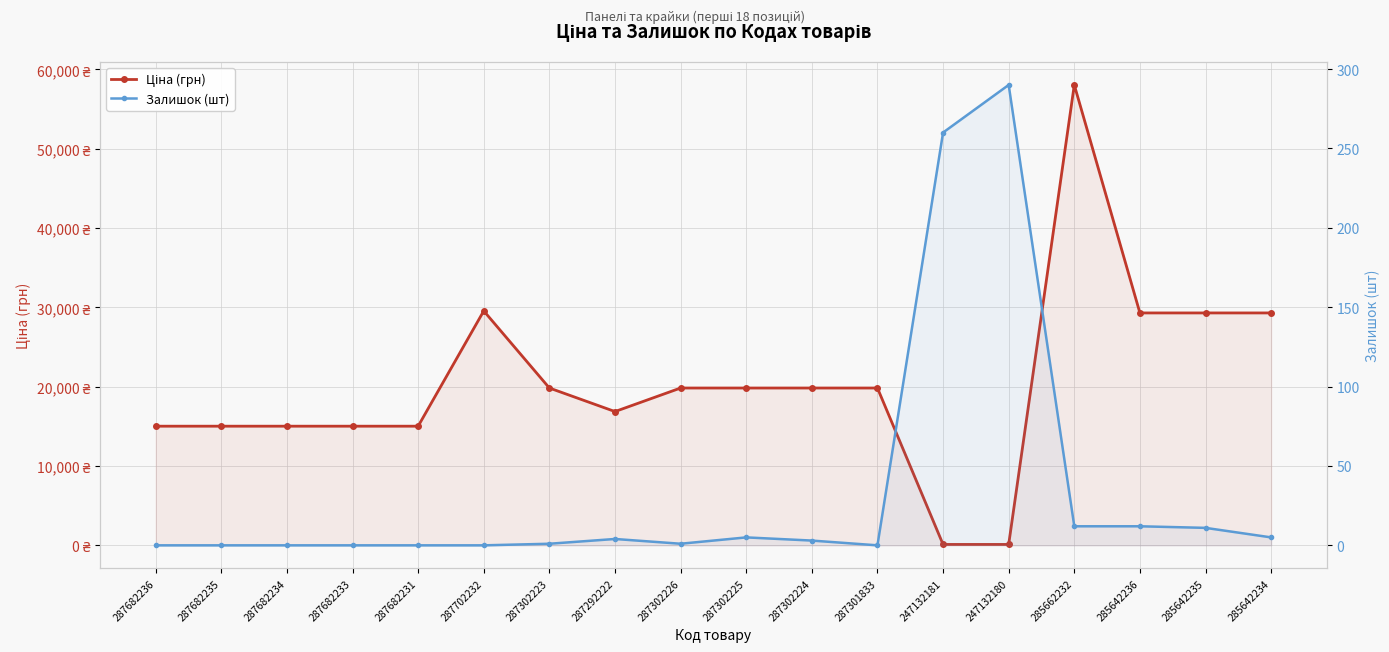

How many categories are shown in the chart?

18